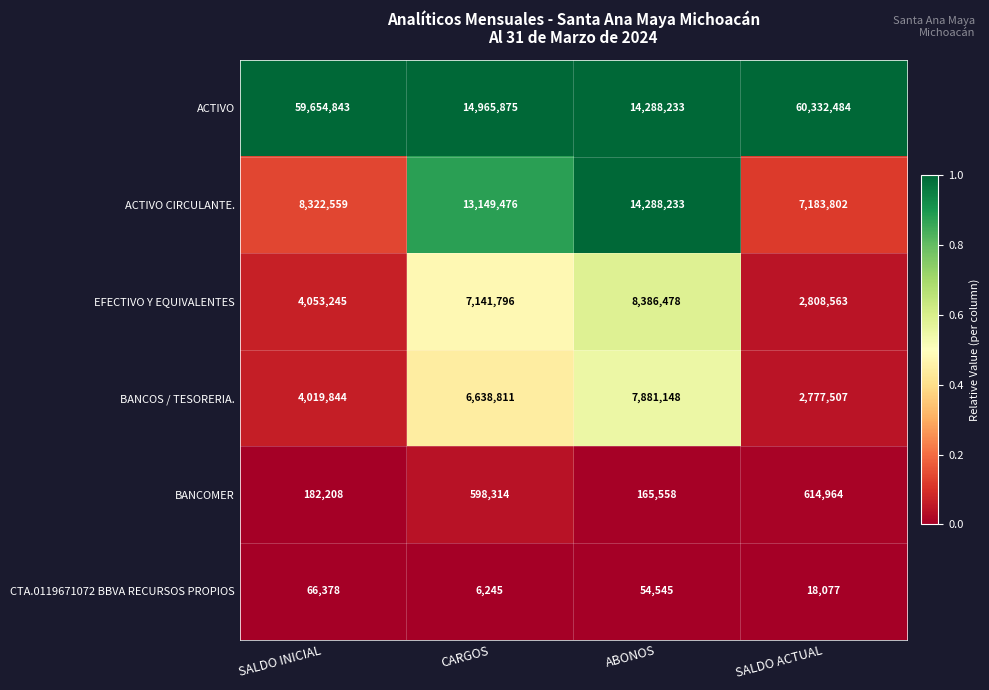

Between CARGOS and SALDO ACTUAL, which series saw the biggest shift?

ACTIVO